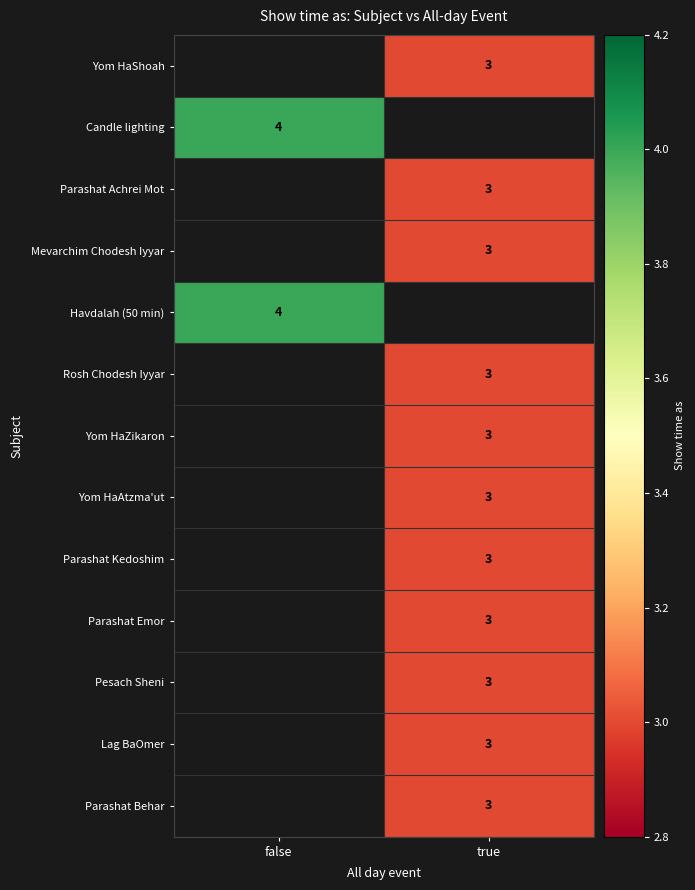

Which category has the lowest value in the Candle lighting series?

false